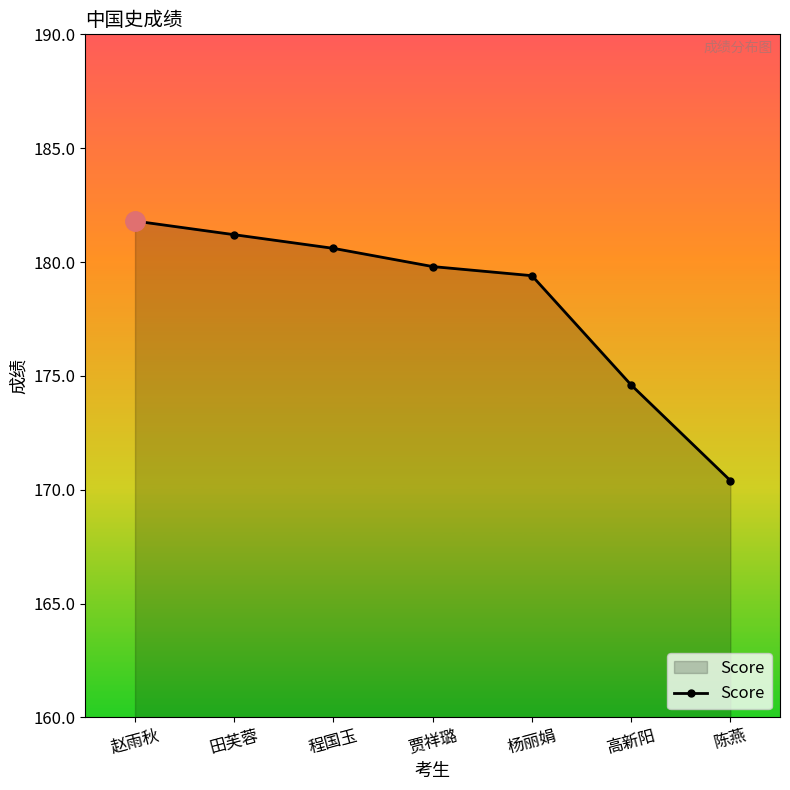

Rank the categories by value from lowest to highest.

陈燕, 高新阳, 杨丽娟, 贾祥璐, 程国玉, 田芙蓉, 赵雨秋